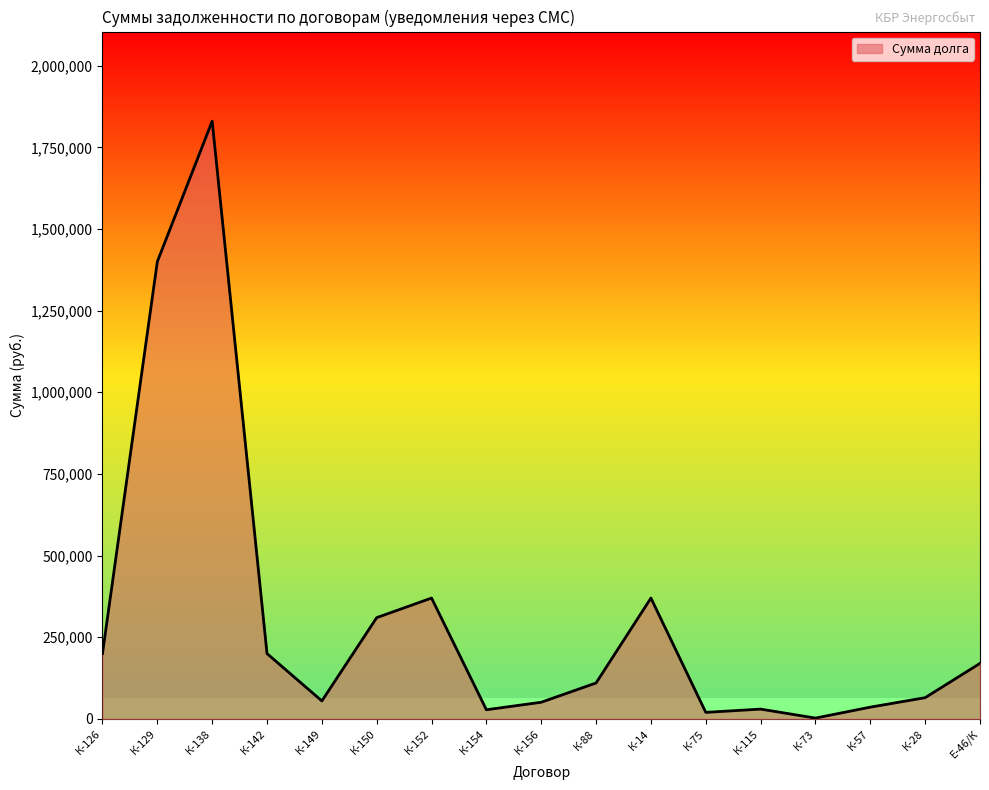

Is it true that the value at К-129 is 1859046?

False